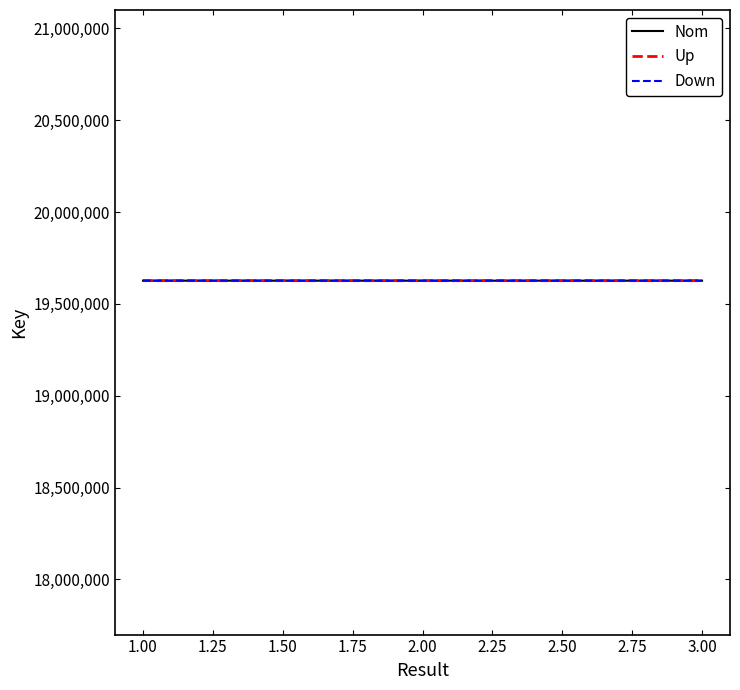

List the series in order of their peak value, lowest first.

Nom, Up, Down